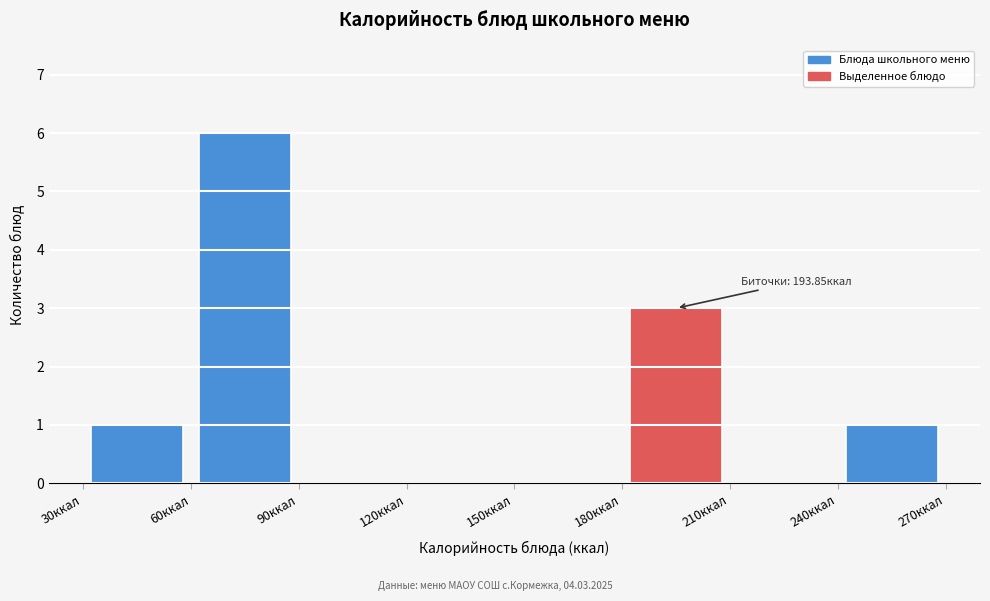

Which range on the x-axis has the tallest bar?

60 to 90